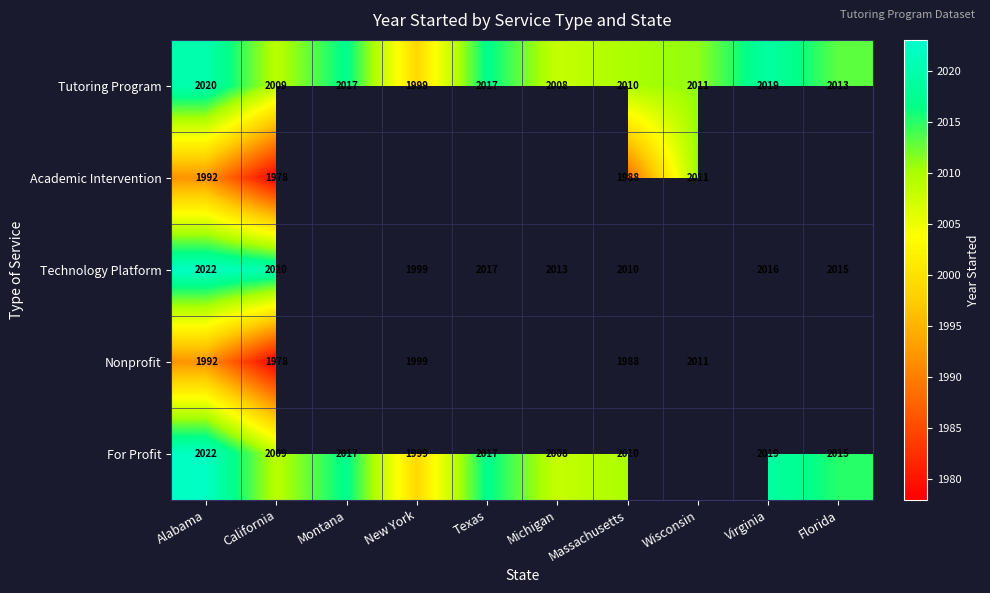

The value of For Profit at Montana is 3450. True or false?

False